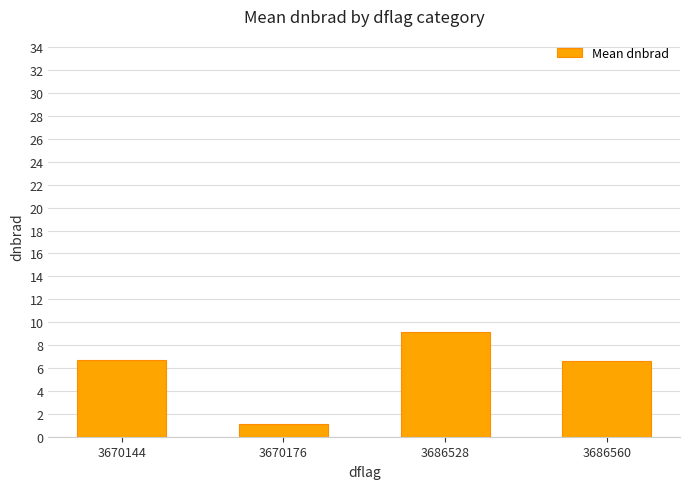

Approximately how many times larger is the value at 3686528 compared to 3670176?

8.2